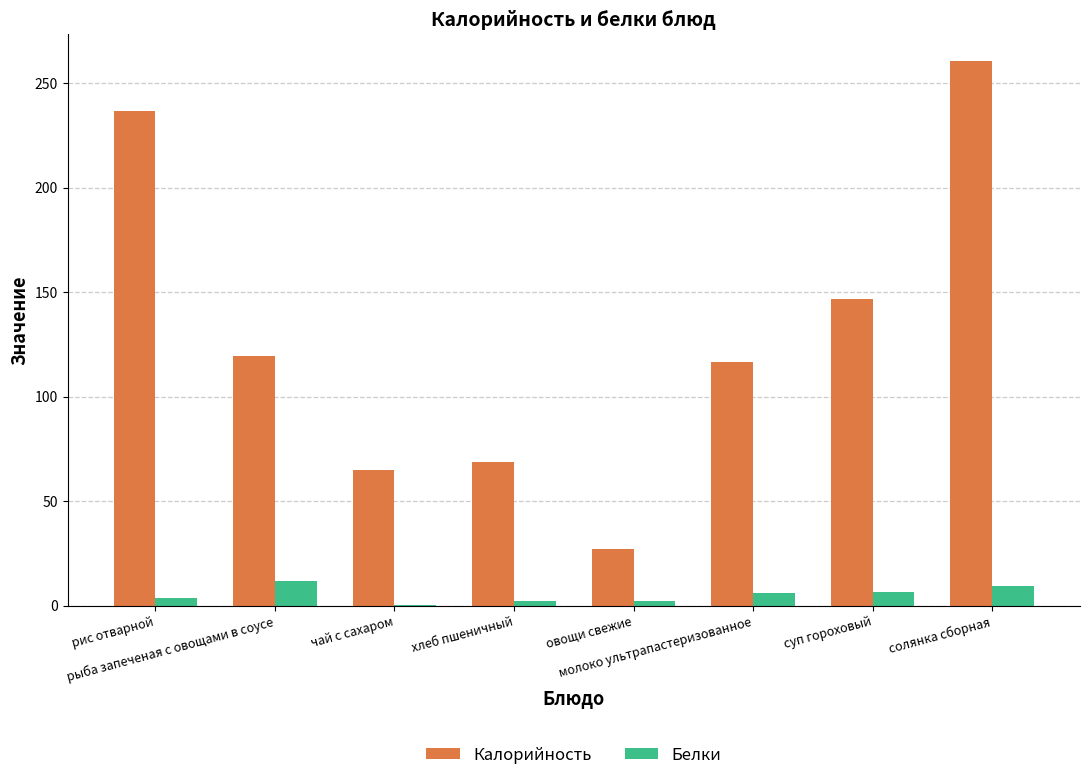

Which series has the widest spread of values?

Калорийность